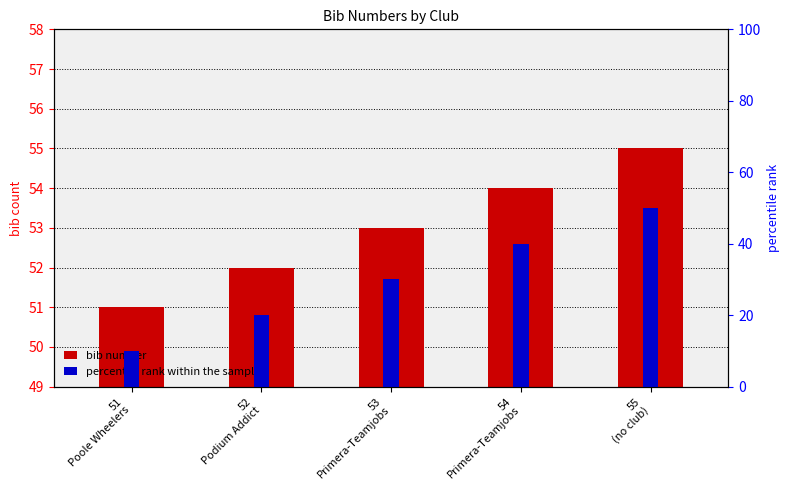

What are all the series names shown in the legend?

bib number, percentile rank within the sample